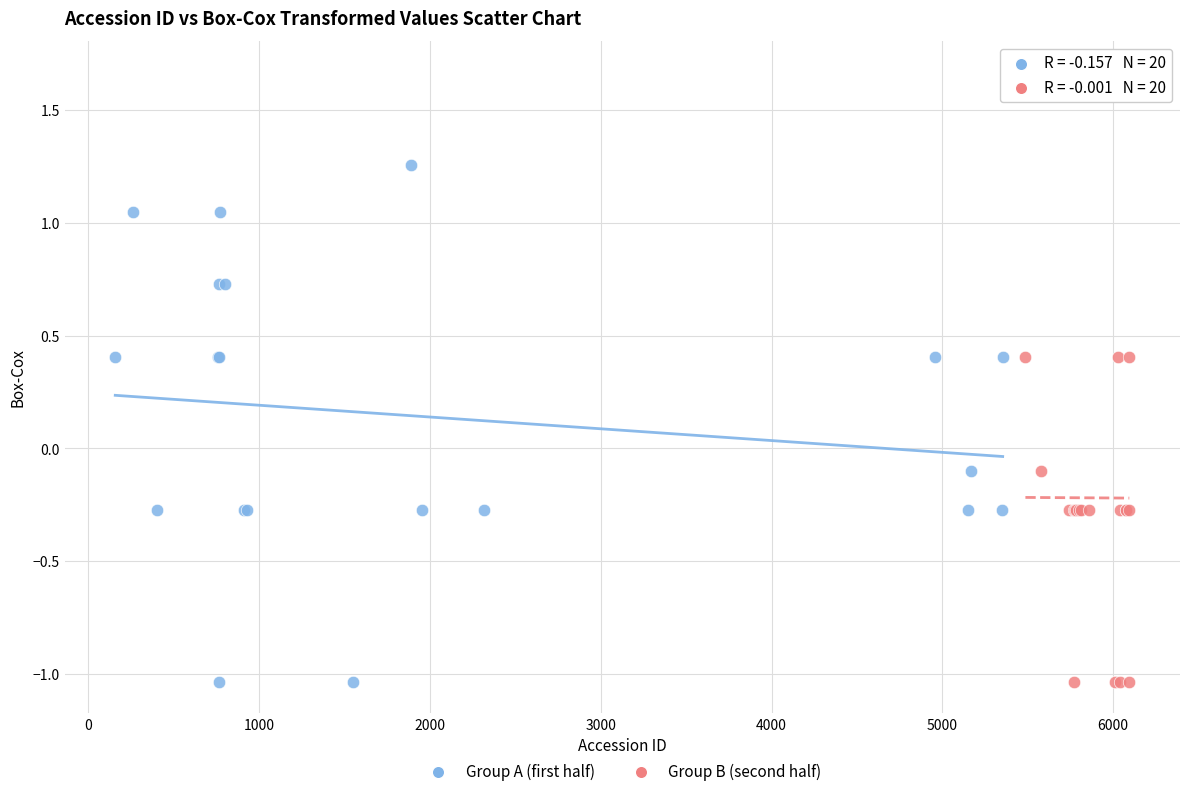

Which series contains the highest Y value?

Group B (second half)